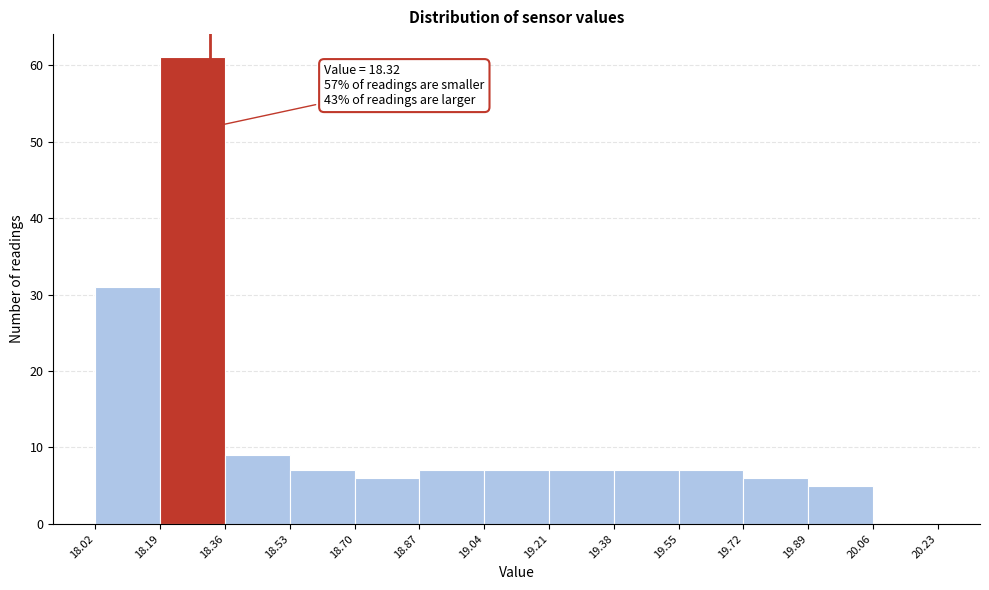

Which range on the x-axis has the tallest bar?

18.19 to 18.36